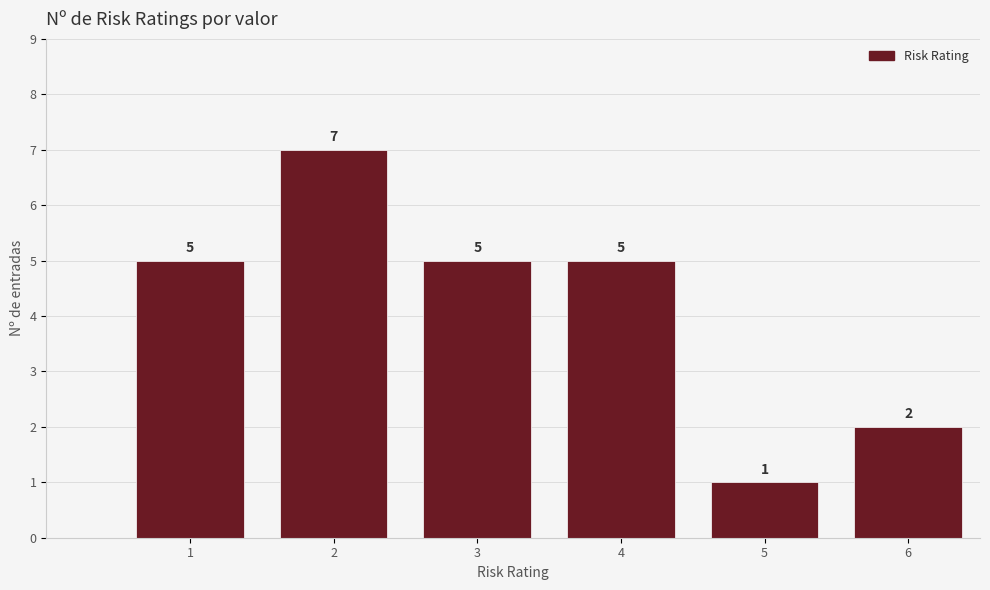

Reading right to left, extract all data points from this chart.

6=2	5=1	4=5	3=5	2=7	1=5